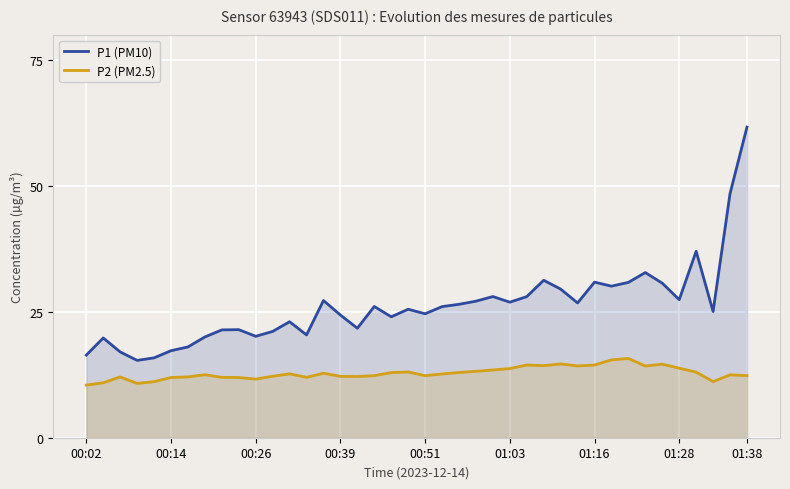

What are all the series names shown in the legend?

P1 (PM10), P2 (PM2.5)